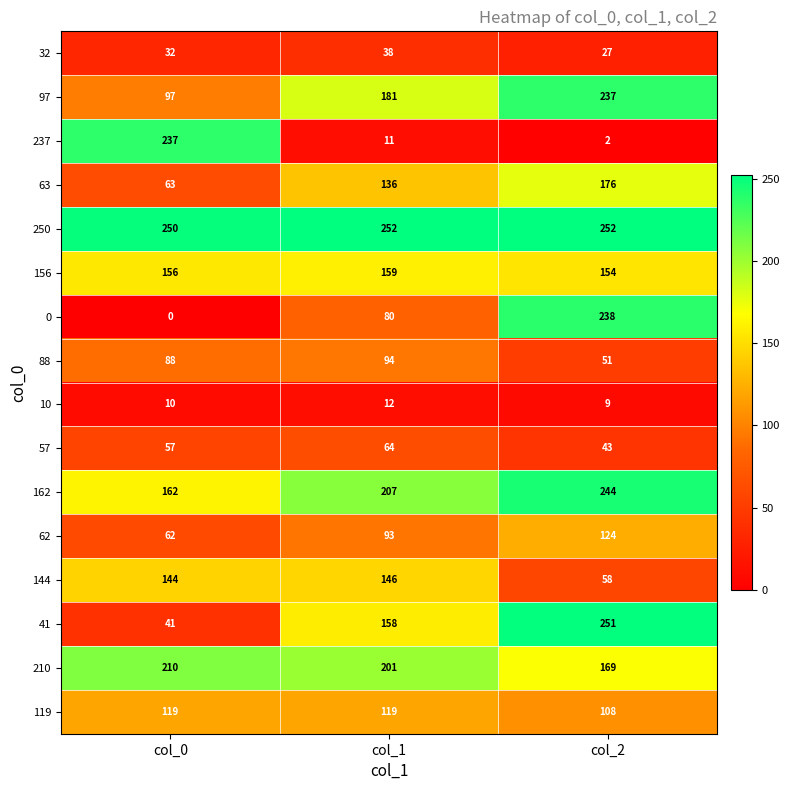

Rank the series at col_2 from lowest to highest value.

237, 10, 32, 57, 88, 144, 119, 62, 156, 210, 63, 97, 0, 162, 41, 250